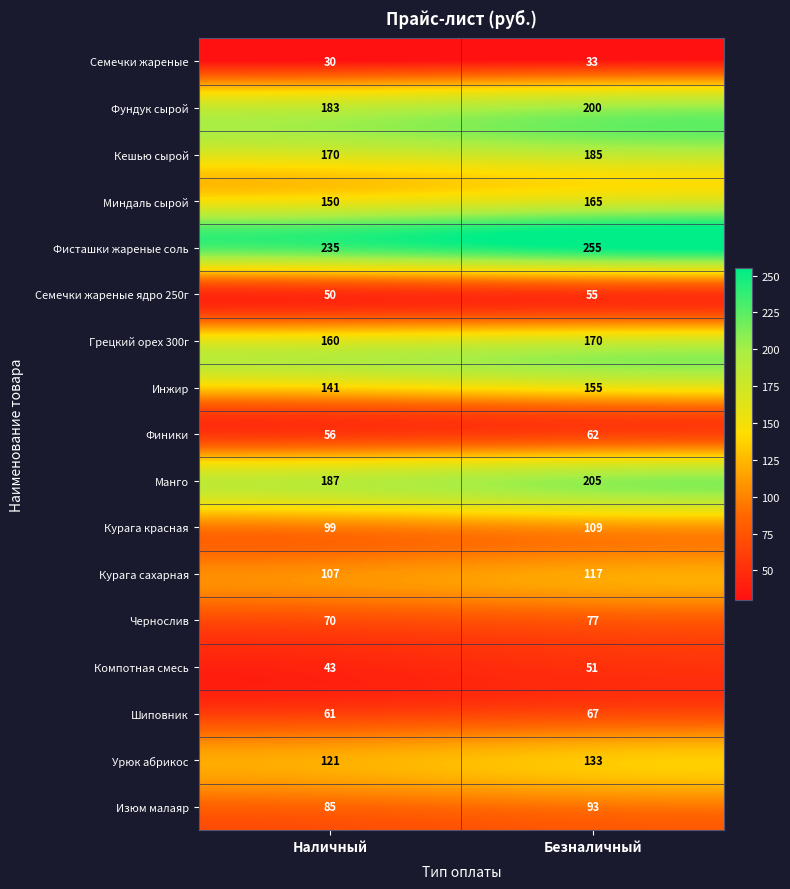

Which series has the largest total across all categories?

Фисташки жареные соль